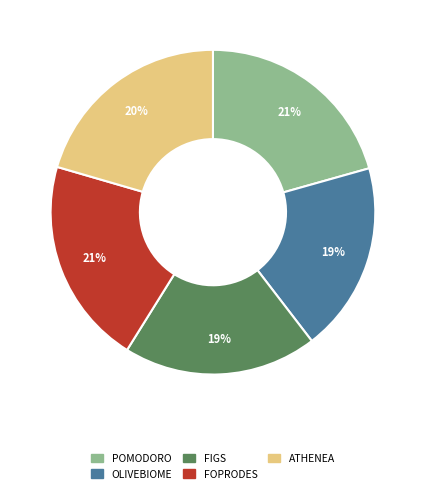

What percentage is the FIGS slice, to the nearest percent?

19%